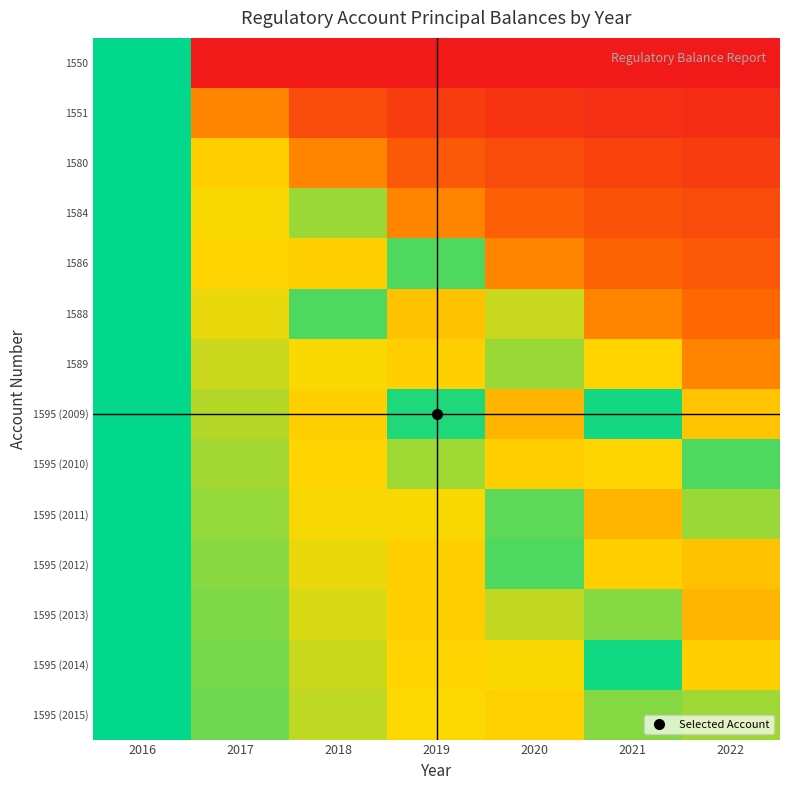

Between 2021 and 2022, which is larger?

2021